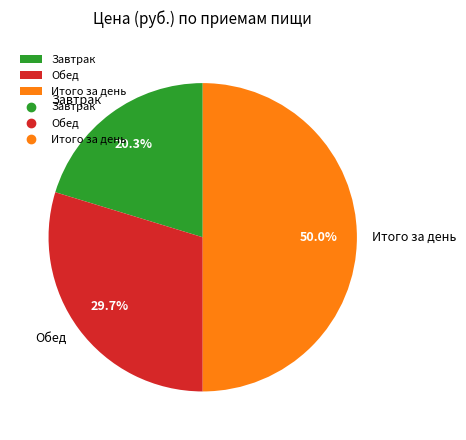

Is the sum of Обед and Итого за день greater than half?

Yes